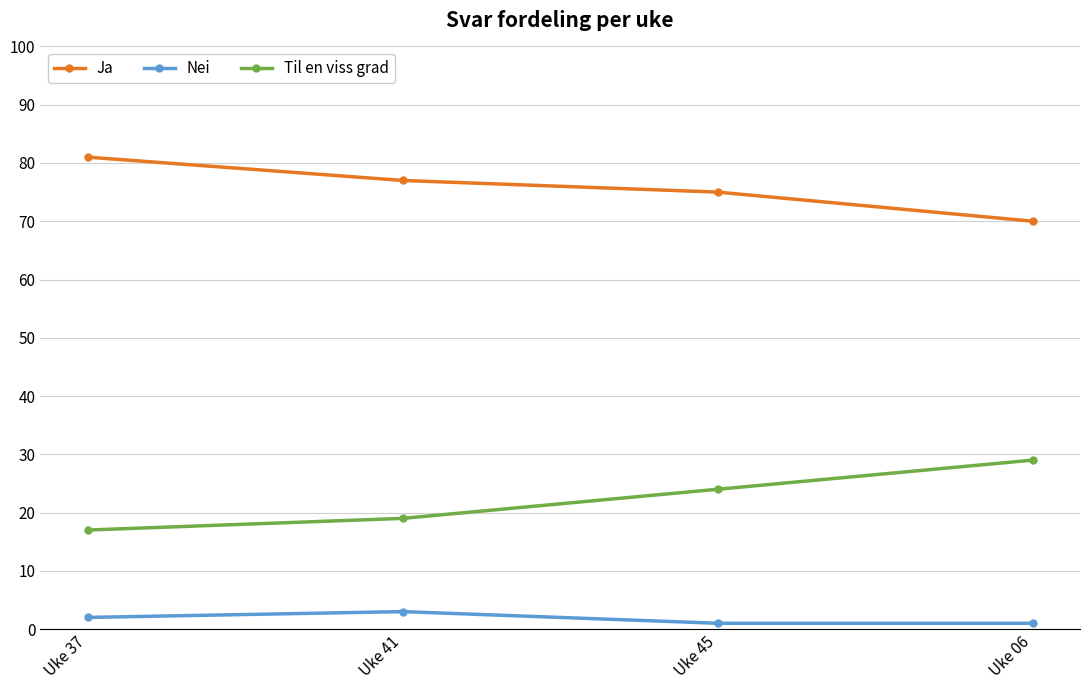

How many data points does each series have?

4